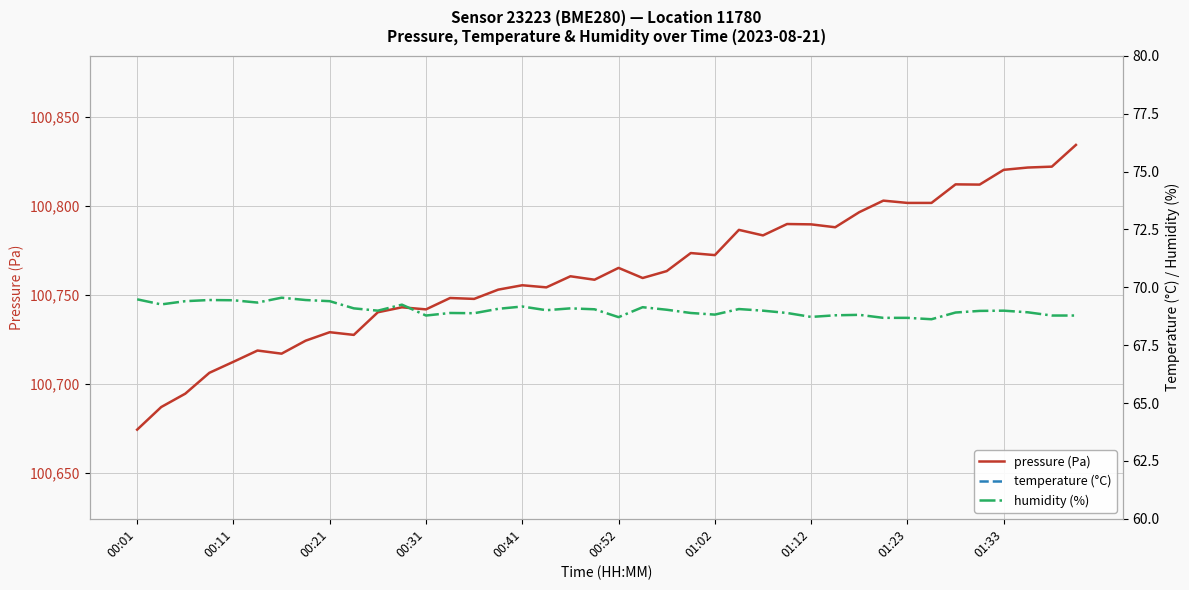

Which series has the widest spread of values?

pressure (Pa)